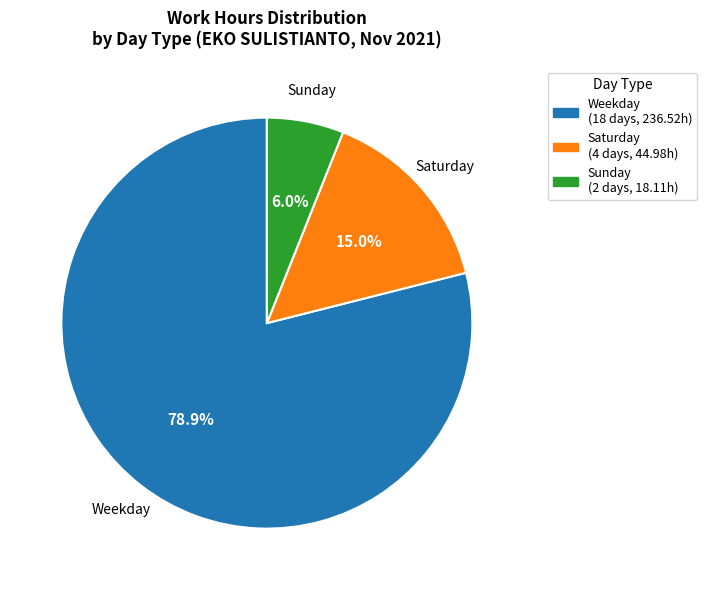

How many slices are in this pie chart?

3